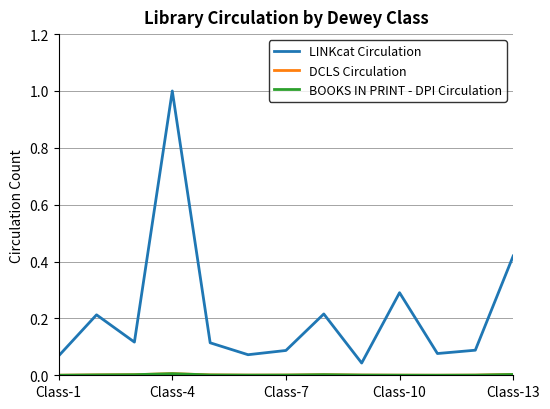

Which series has the largest total across all categories?

LINKcat Circulation